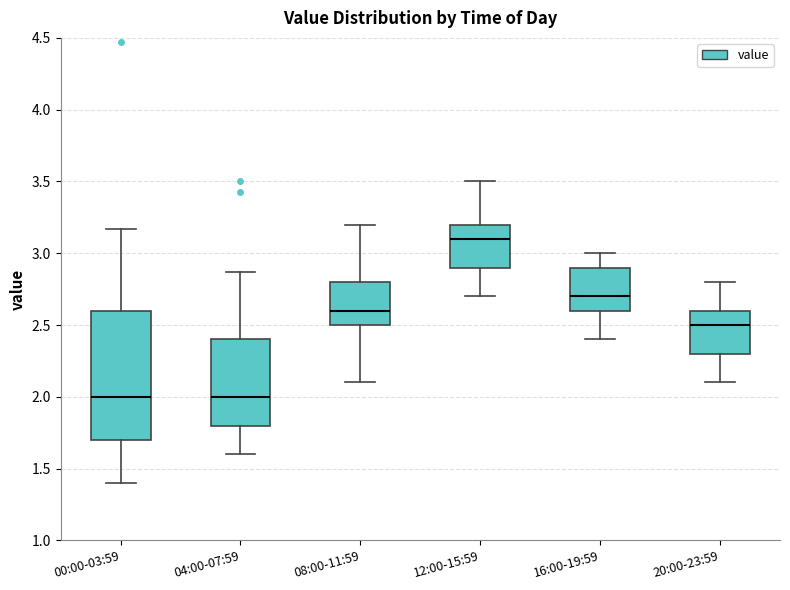

Comparing the boxes themselves (not the whiskers), which one is the tallest?

00:00-03:59